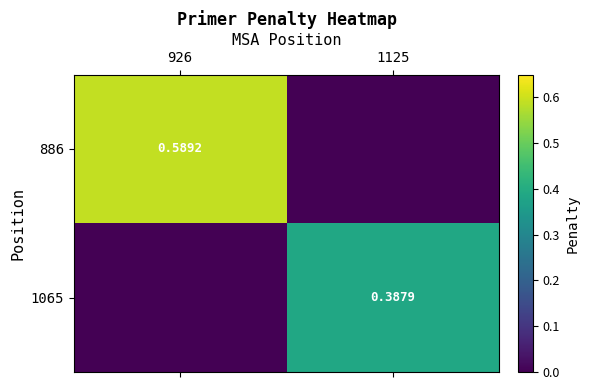

What is the total value across all series at 926?

0.6